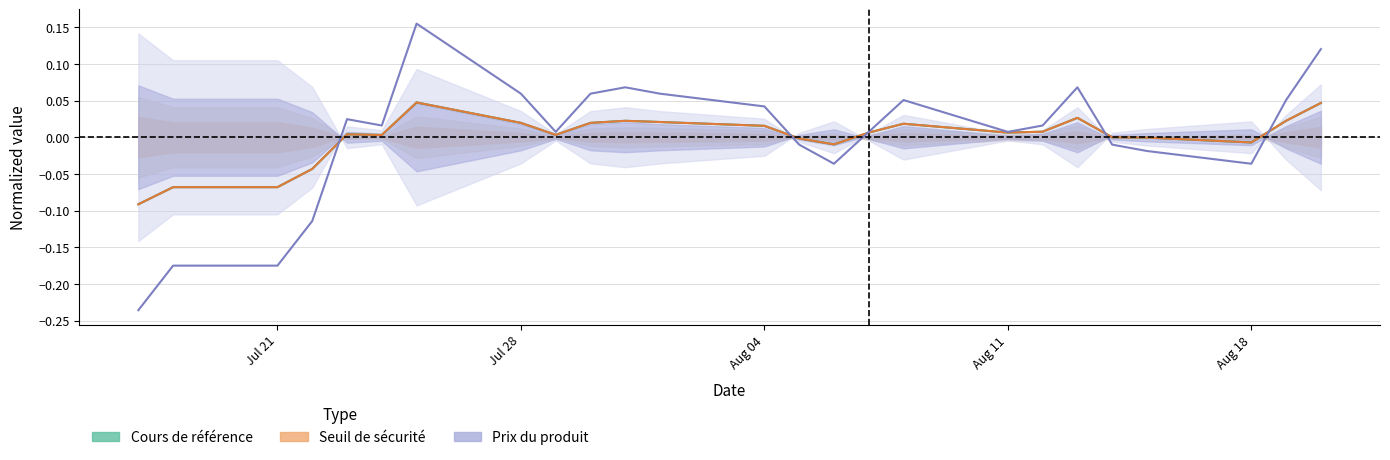

Count the number of categories in the chart.

25